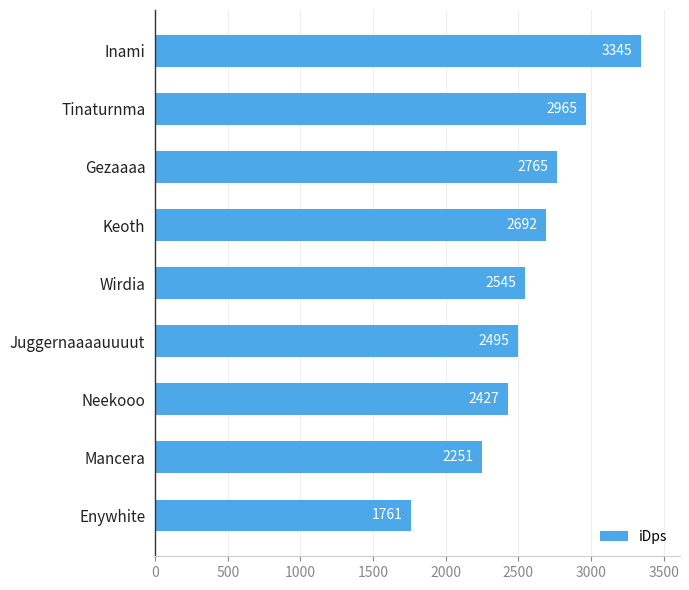

Which has a higher value, Mancera or Inami?

Inami